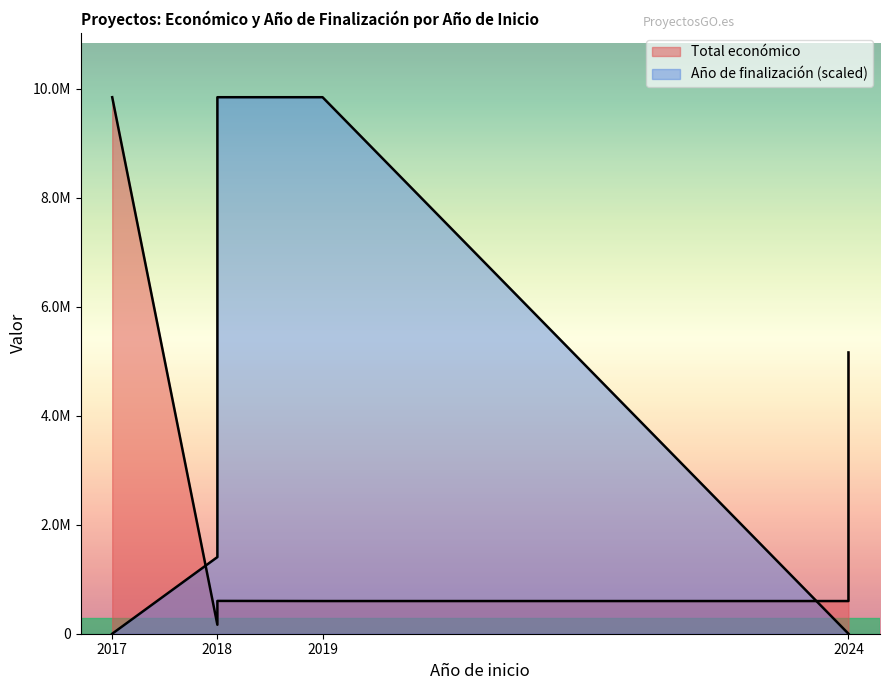

Between 2019 and 2018, which is larger?

2018